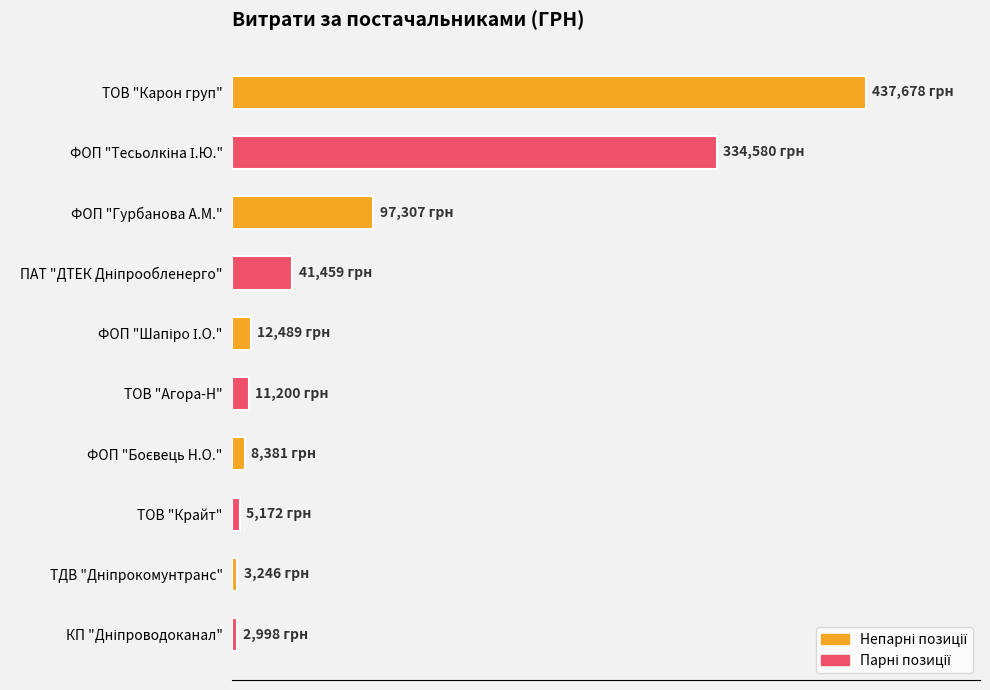

Are the bars horizontal?

Yes